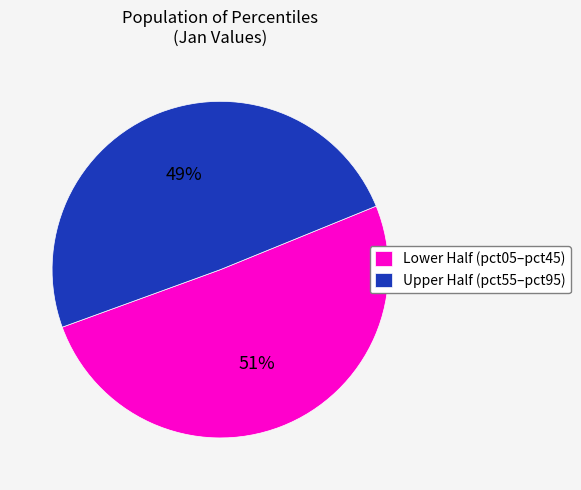

Which has a higher value, Lower Half (pct05–pct45) or Upper Half (pct55–pct95)?

Lower Half (pct05–pct45)